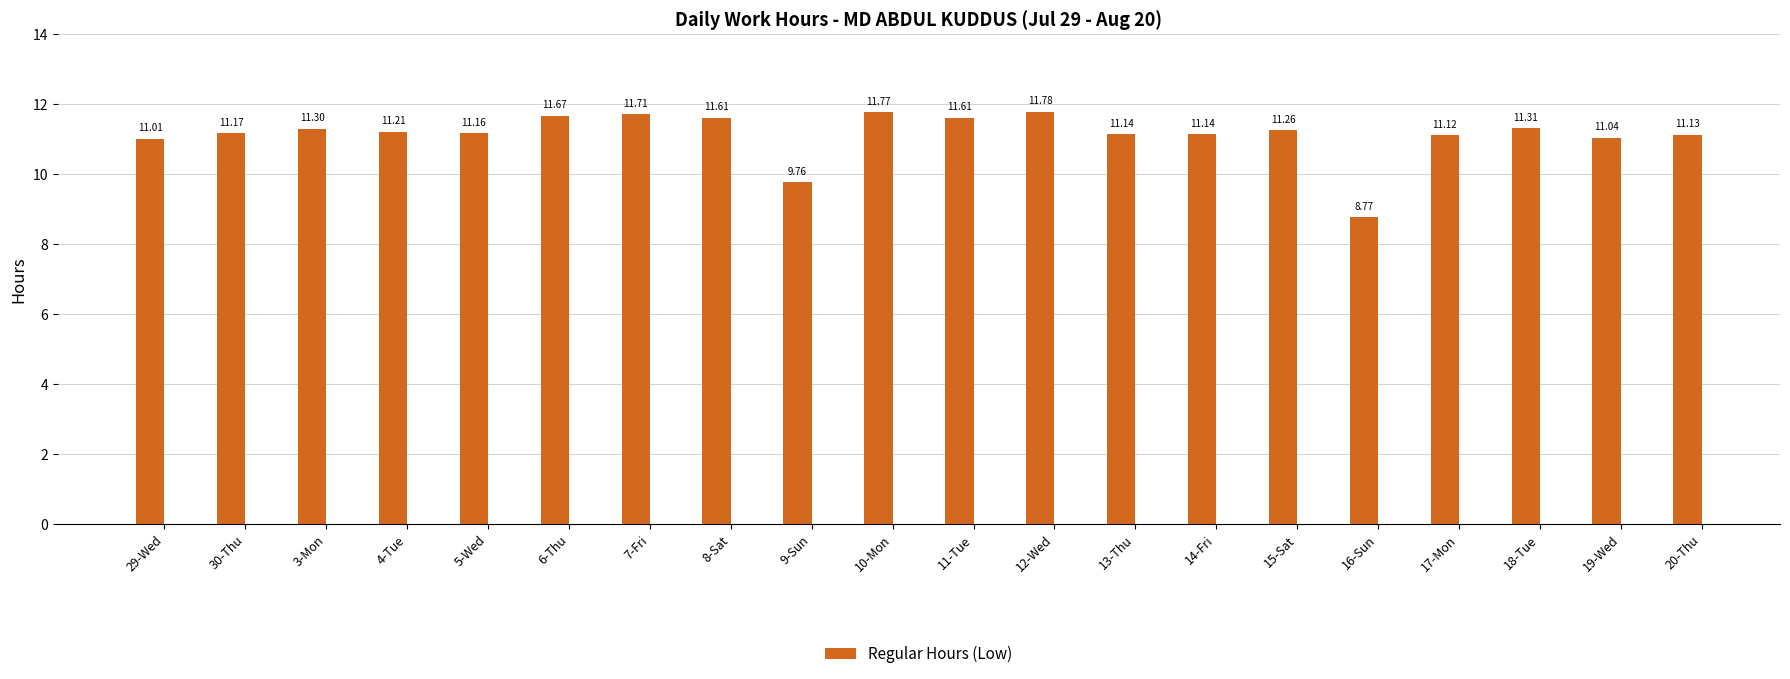

True or false: the data shows 11.2 at 4-Tue.

True